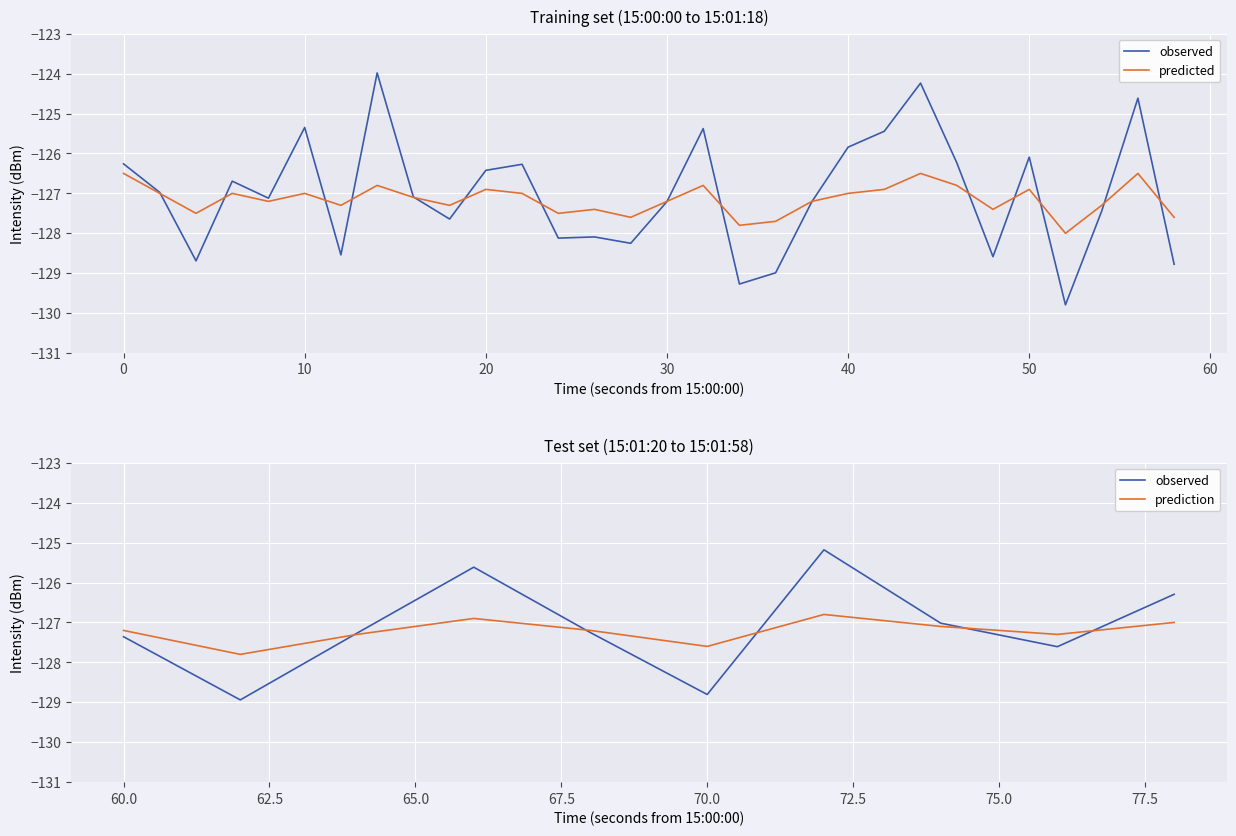

In observed, how many points are higher than both neighbors (excluding endpoints)?

12